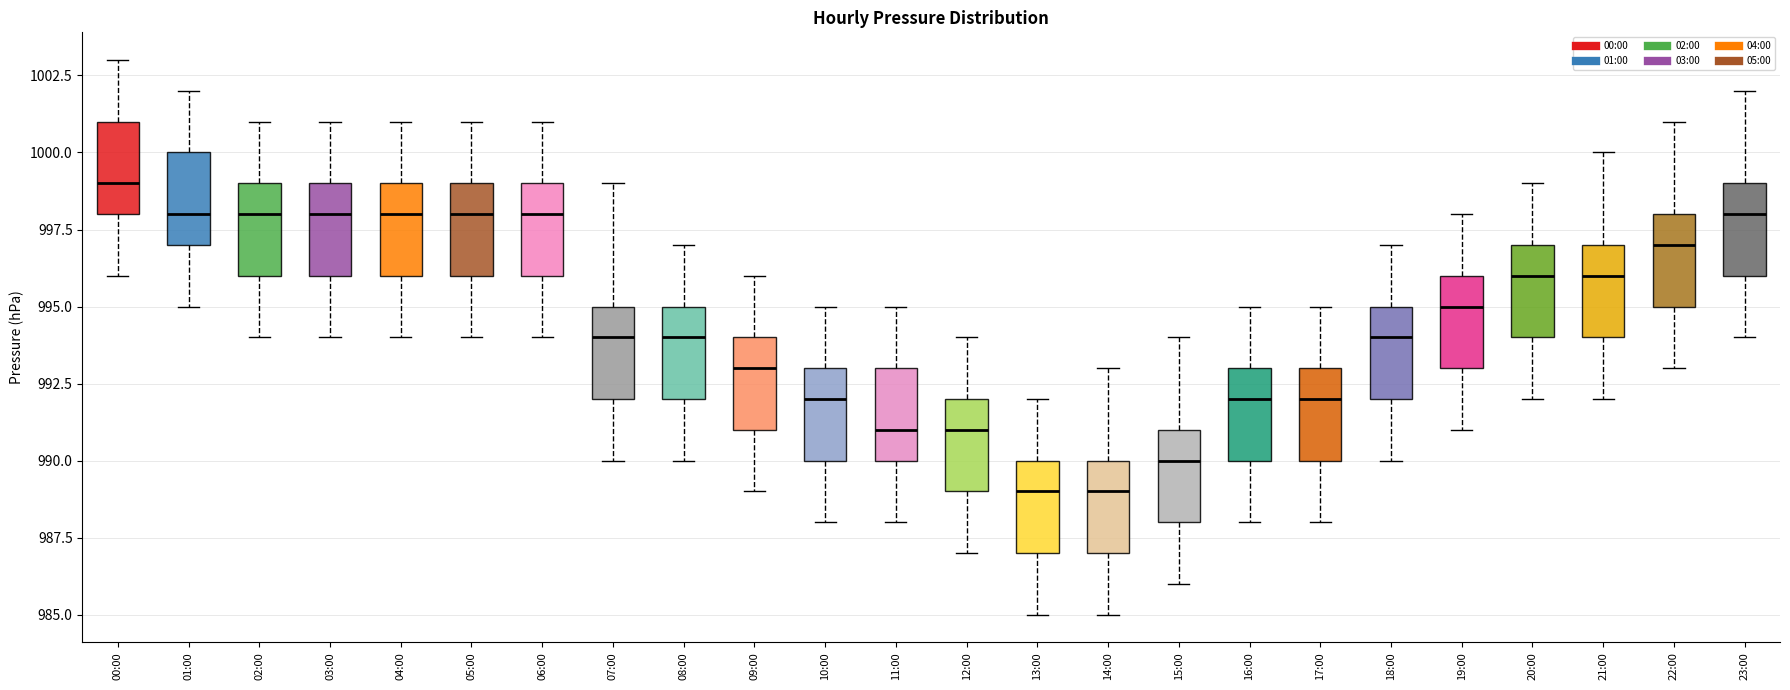

Where does the lower whisker of the box for 15:00 end on the y-axis? The values are not printed on the chart, so give them approximately, as read against the axis.

986